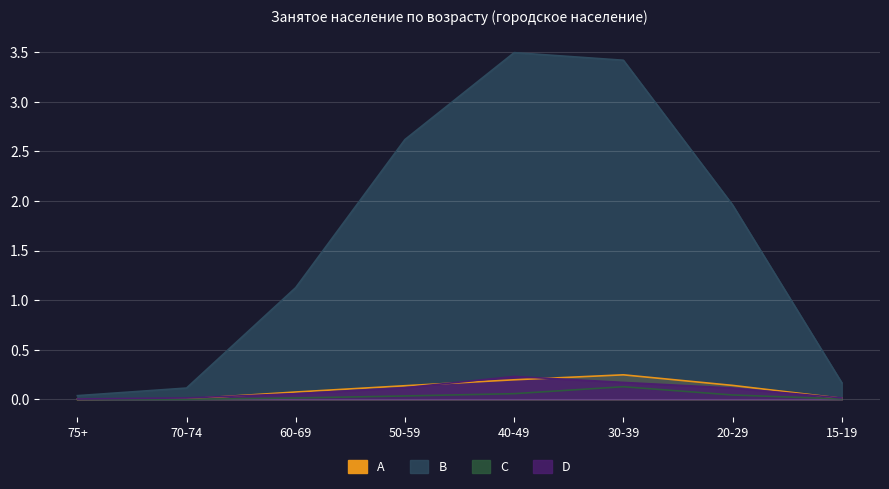

How many data points in B are above 1?

5